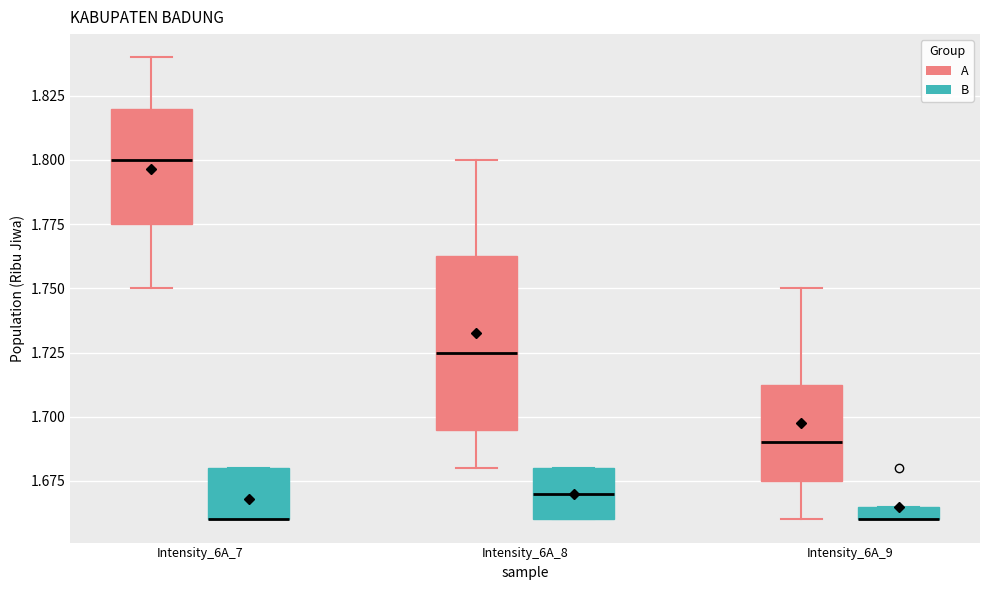

Where is the lower edge of the box for Intensity_6A_7 (B) on the y-axis? The values are not printed on the chart, so give them approximately, as read against the axis.

1.660